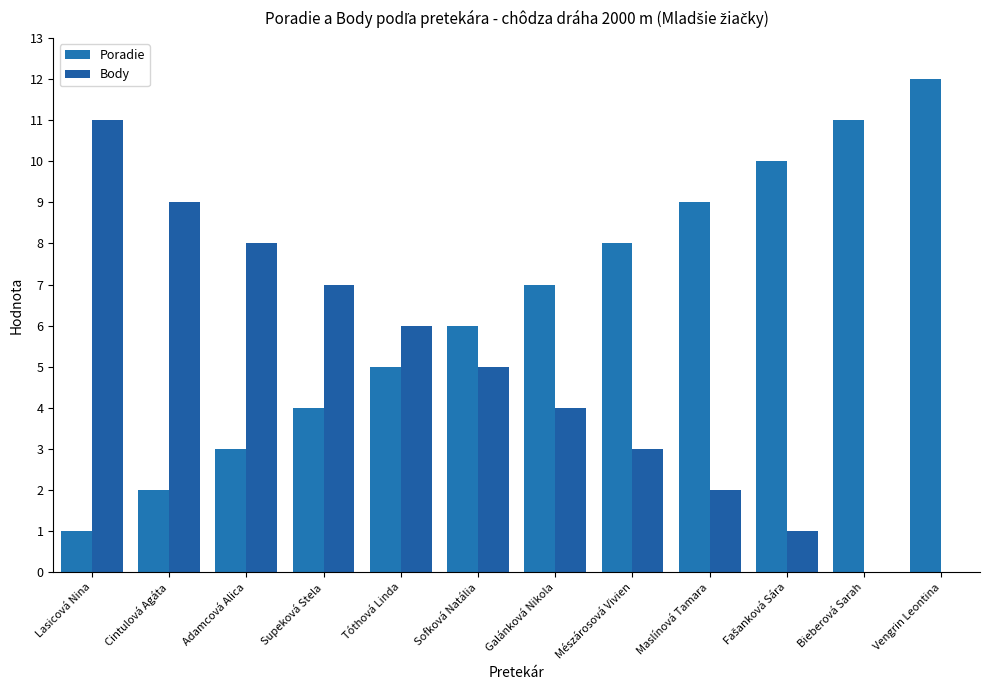

Does the chart contain stacked bars?

No